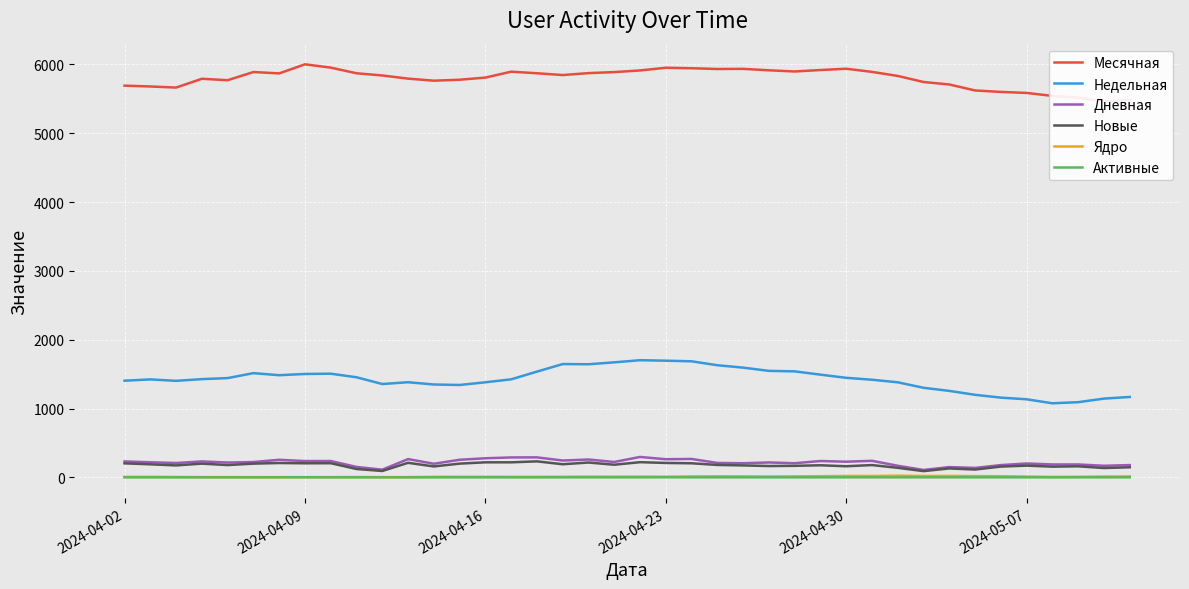

True or false: Дневная and Активные cross at least once.

False